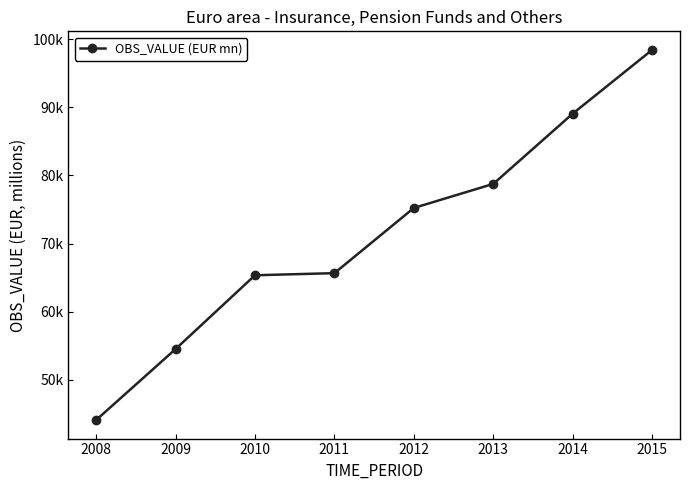

Reading left to right, transcribe all the data shown in this chart.

44095.7	54517.1	65353.9	65664.5	75235.8	78767.4	89085.1	98446.2